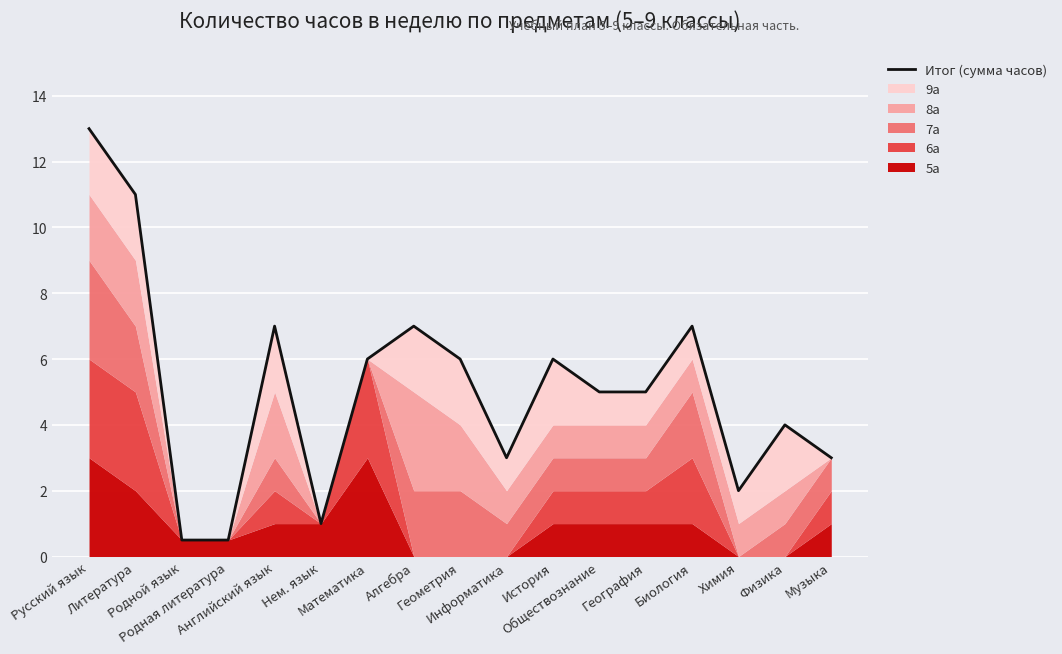

What is the change in value from Геометрия to Химия?

-4.0